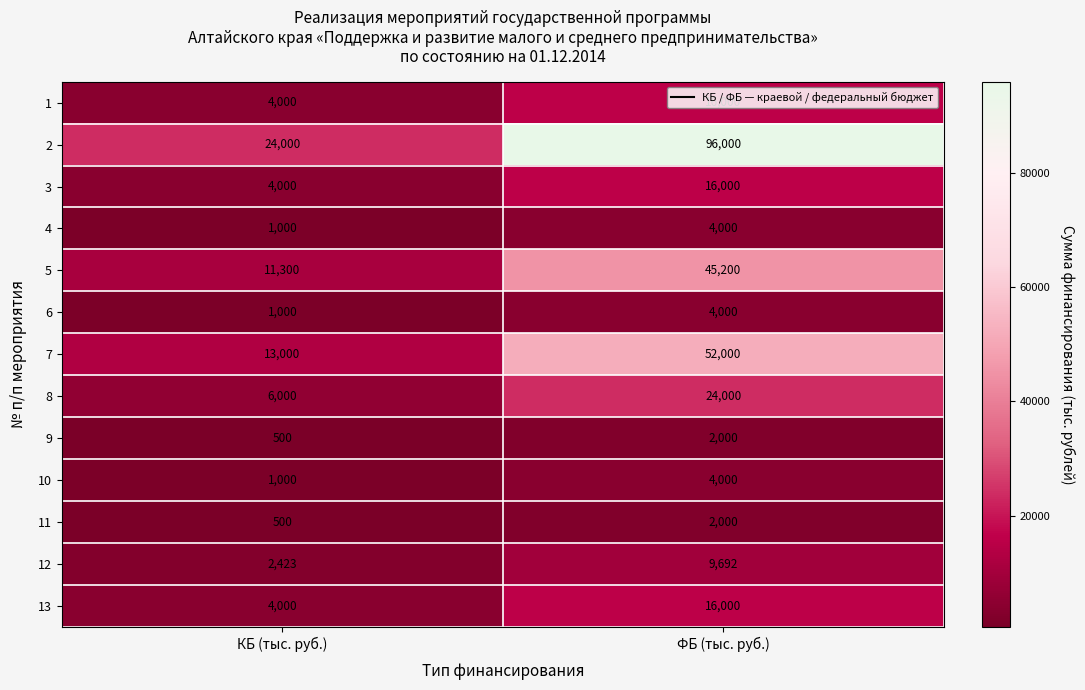

What is the greatest value displayed?

96000